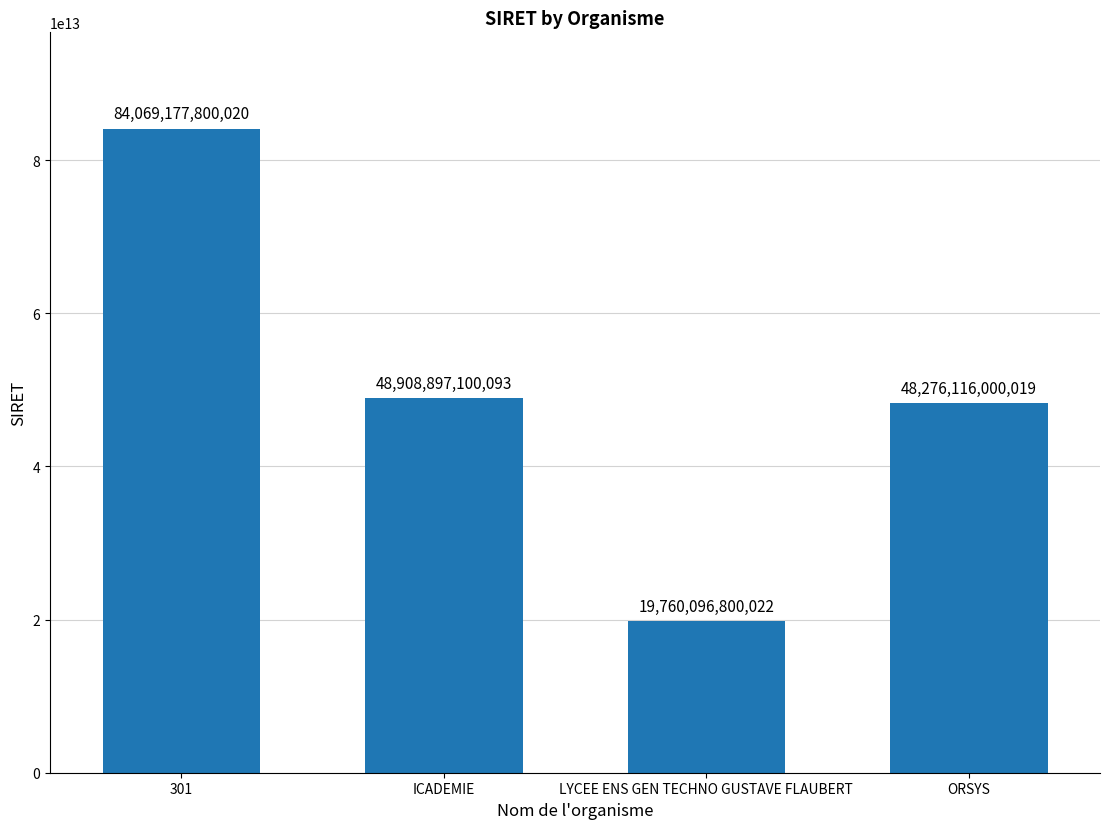

Rank the categories by value from lowest to highest.

LYCEE ENS GEN TECHNO GUSTAVE FLAUBERT, ORSYS, ICADEMIE, 301